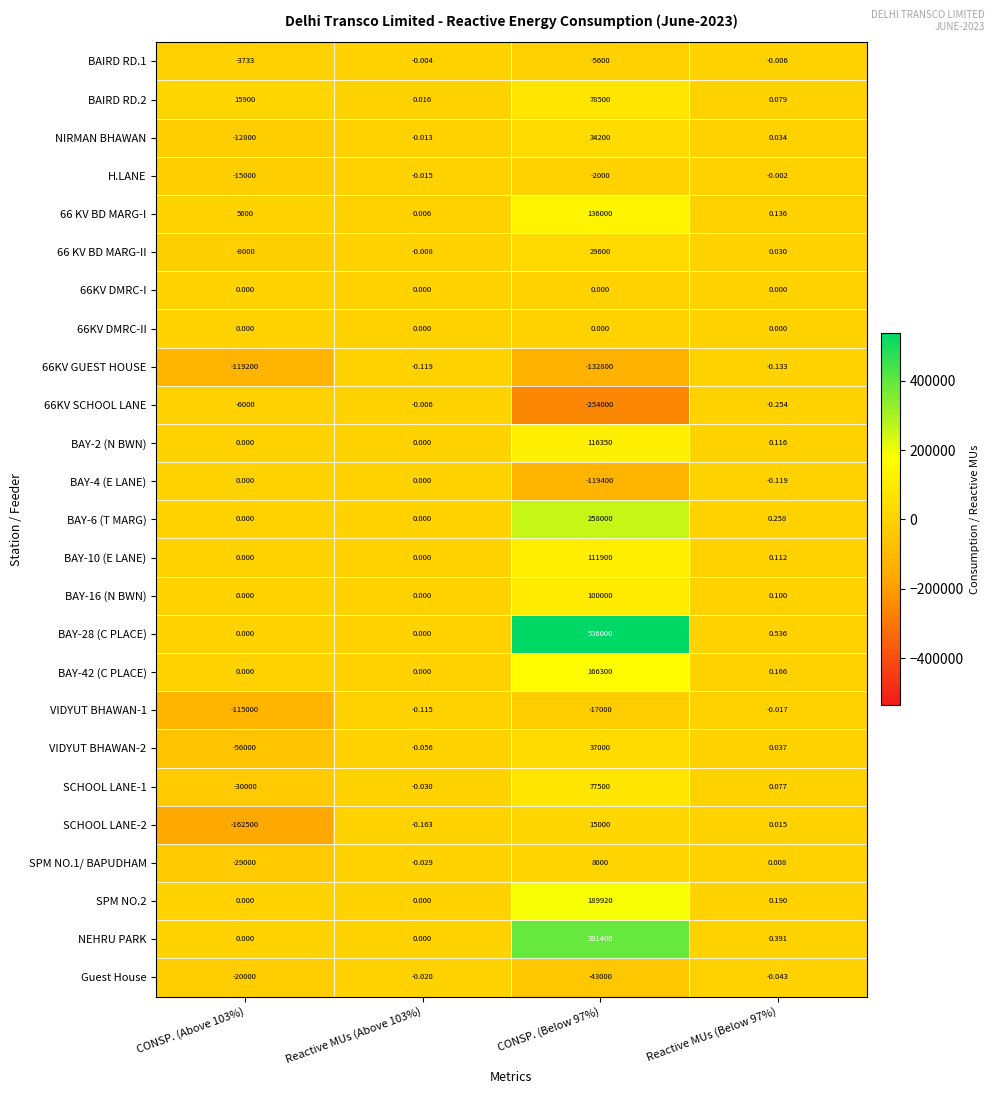

Is the value of BAY-42 (C PLACE) at CONSP. (Above 103%) greater than the value of BAIRD RD.1 at CONSP. (Above 103%)?

Yes